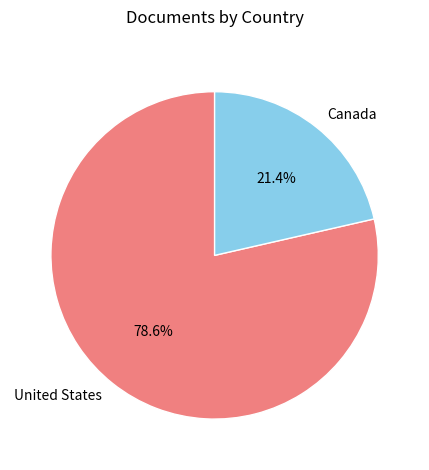

Is it true that United States is 79% of the pie?

True